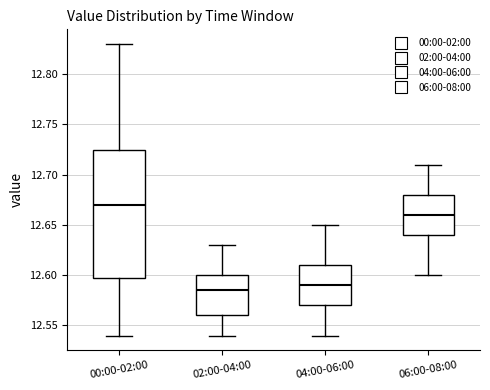

Which box is the tallest, from its lower edge to its upper edge?

00:00-02:00